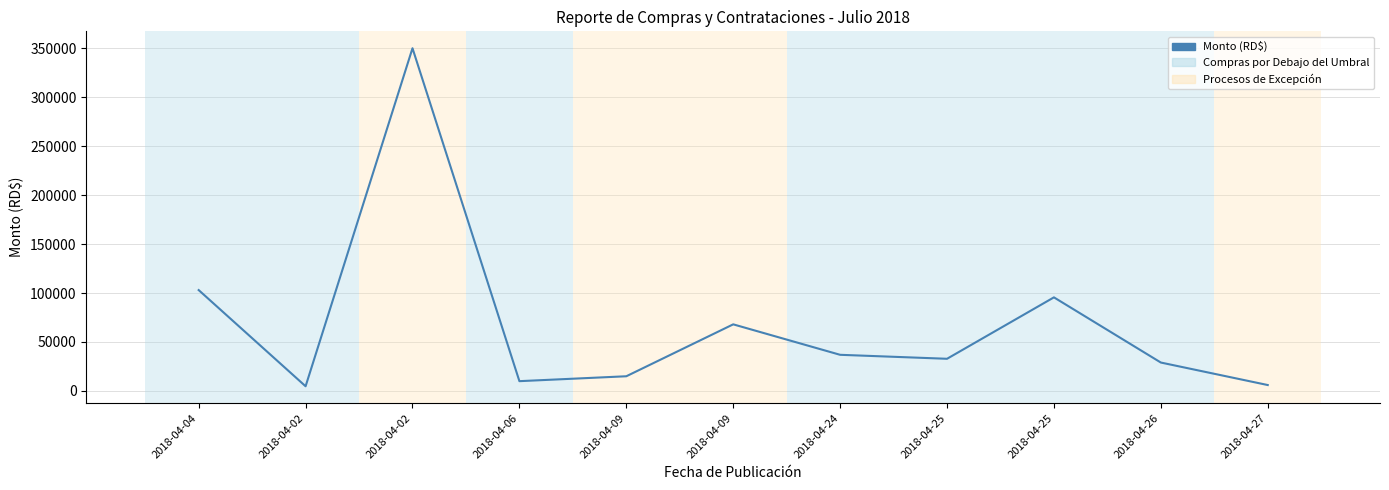

What is the sum of all values?

751184